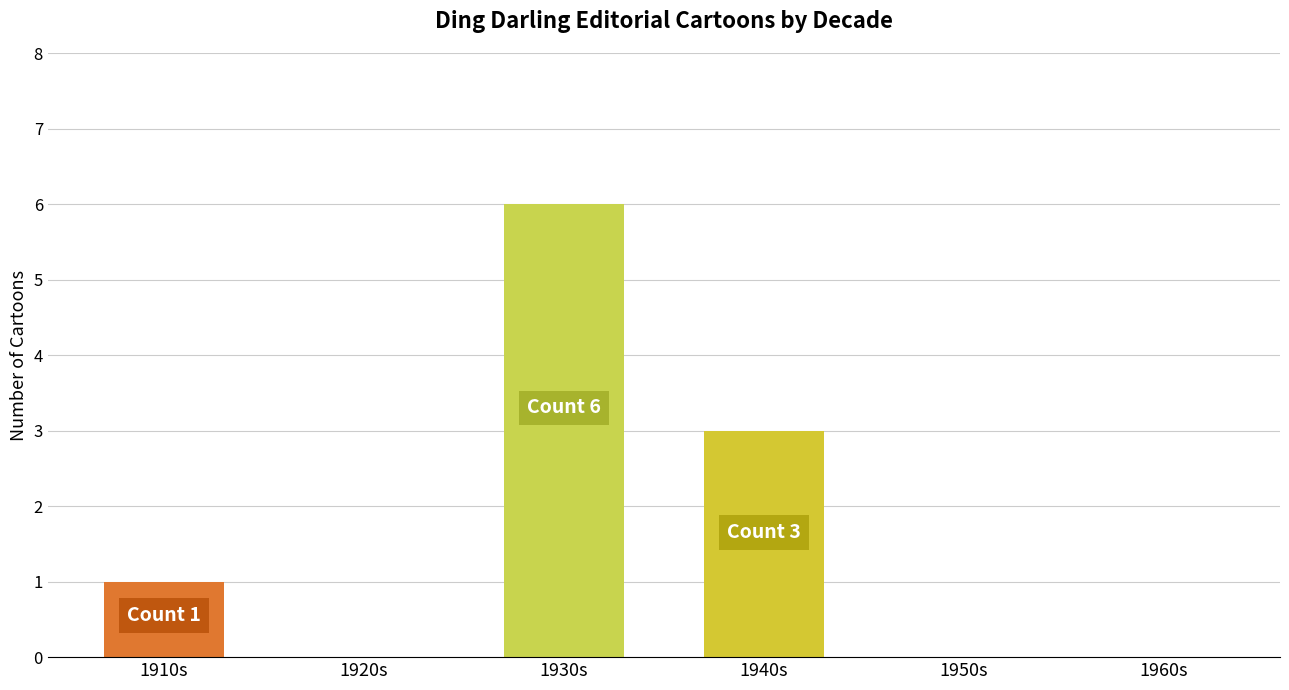

The value at 1960s is 0. True or false?

True